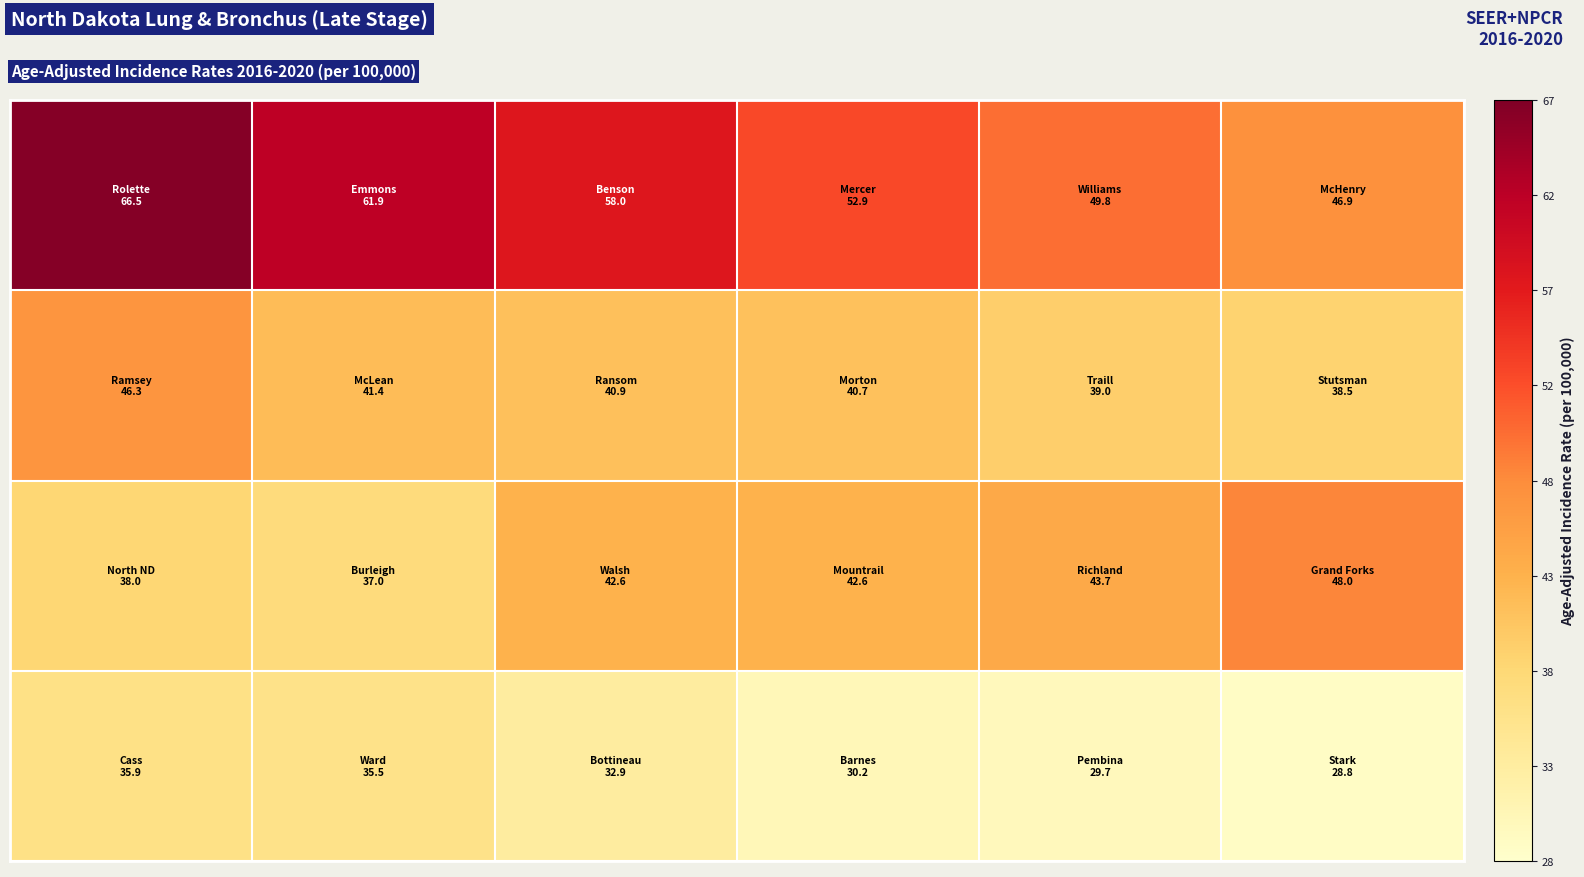

What is the minimum value shown in the chart?

28.8